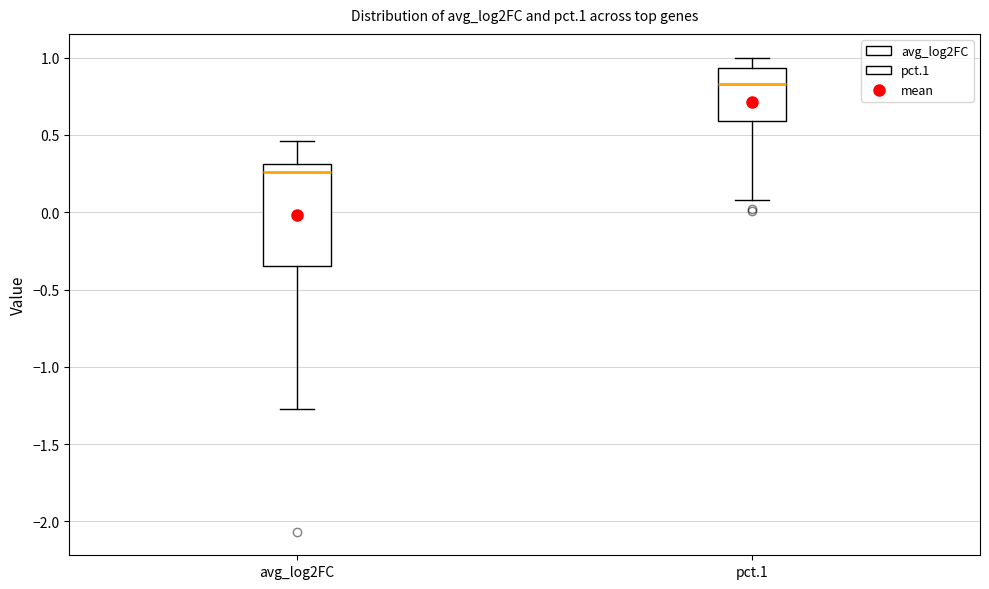

Reading left to right, transcribe this box plot: for each box, give where its median line is, the range the box spans, and where its two whiskers end, as read against the y-axis. The values are not printed on the chart, so give them approximately, as read against the axis.

avg_log2FC: median 0.25, box -0.35 to 0.30, whiskers -1.25 to 0.45
pct.1: median 0.85, box 0.60 to 0.95, whiskers 0.10 to 1.00